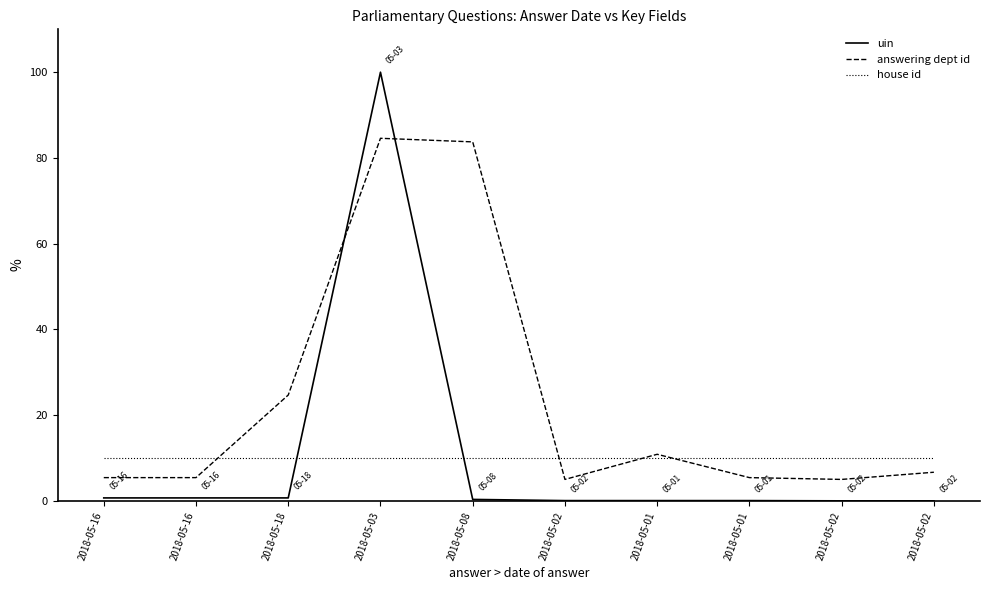

Which category has the highest value across all series?

2018-05-03